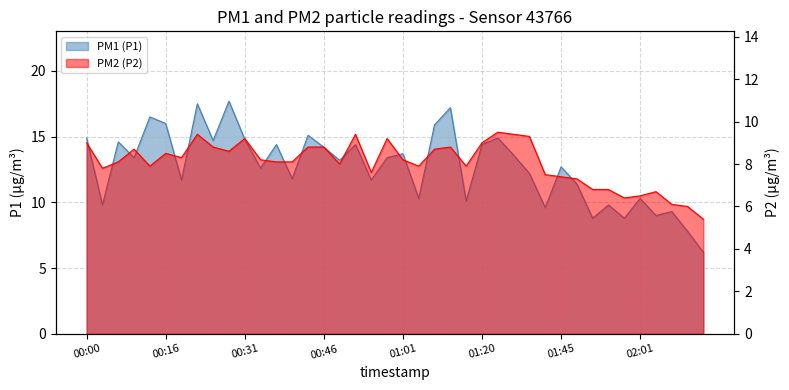

True or false: P2 and P1 intersect in this chart.

False